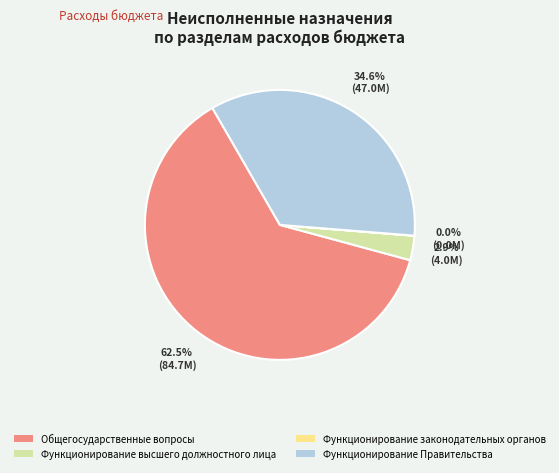

Which category accounts for the majority?

Общегосударственные вопросы